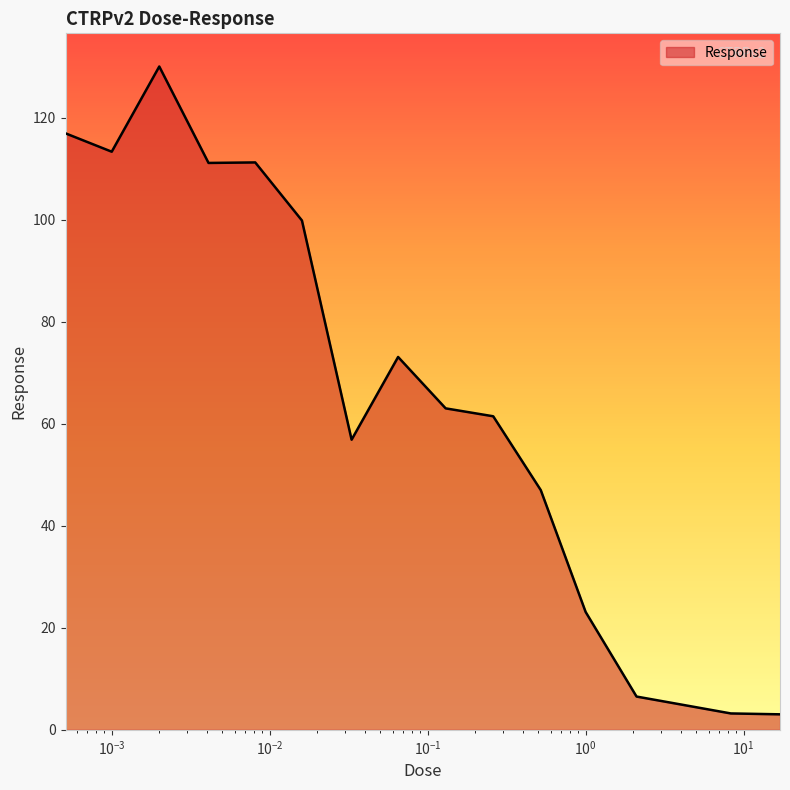

What is the maximum value shown in the chart?

130.0